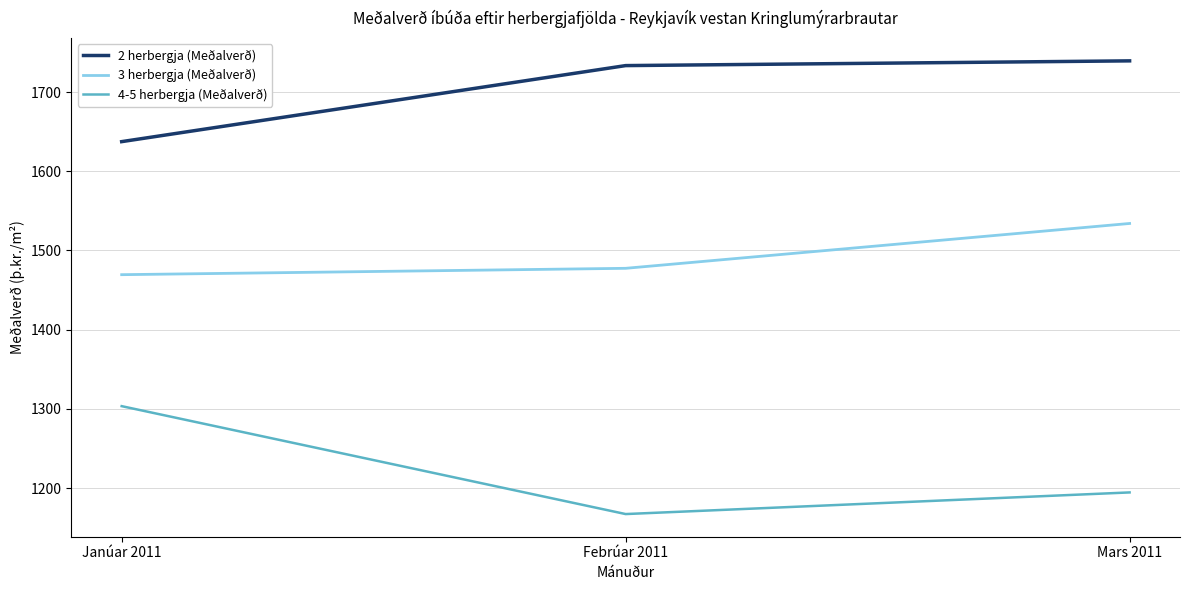

Which category has the lowest value across all series?

Febrúar 2011